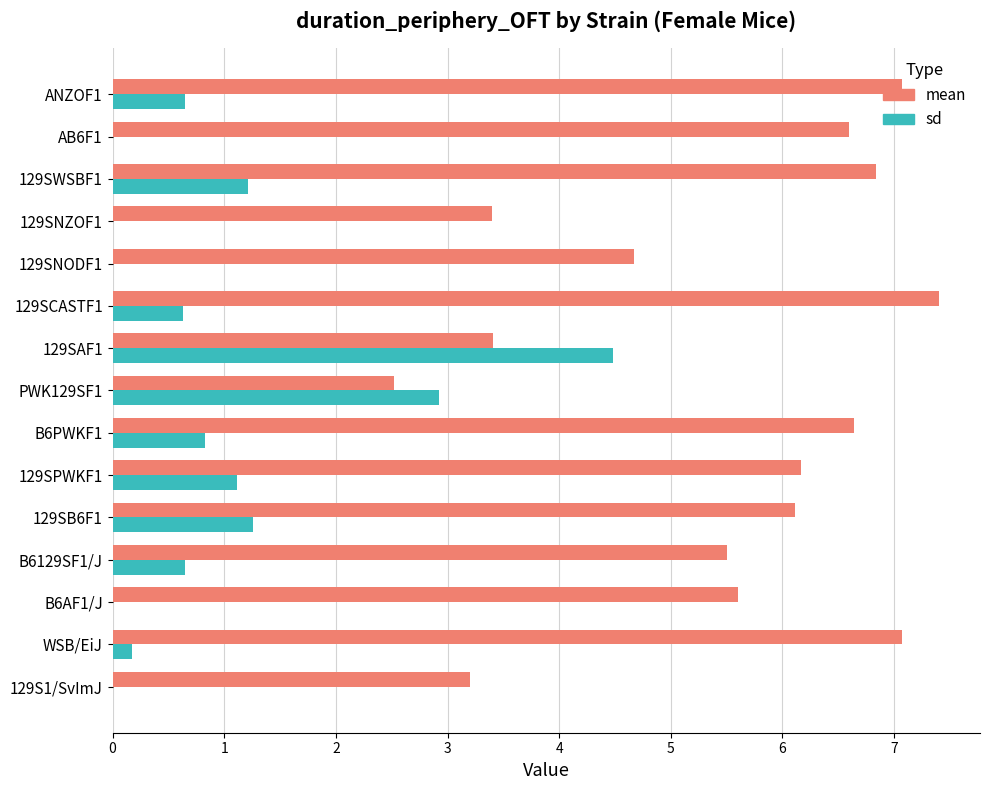

What is the sum of the sd values at 129SNZOF1 and 129SPWKF1?

1.1